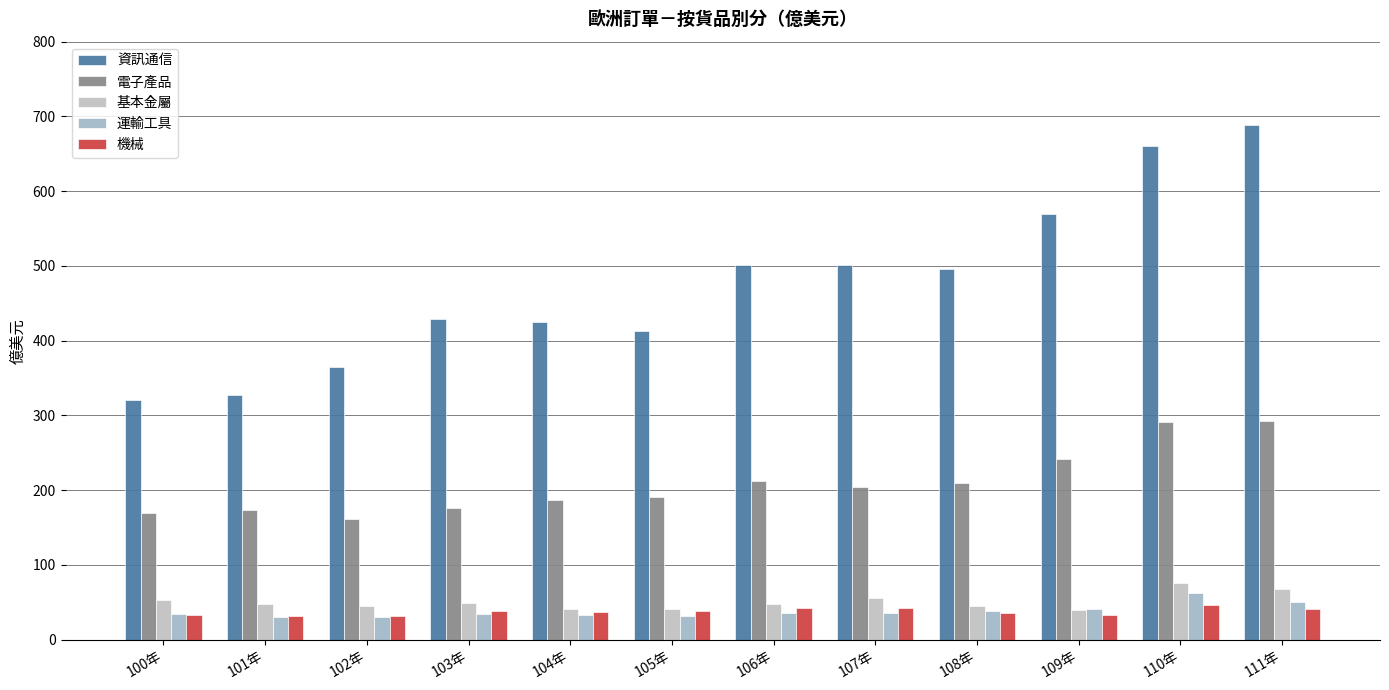

Which series changed the most between 100年 and 111年?

資訊通信